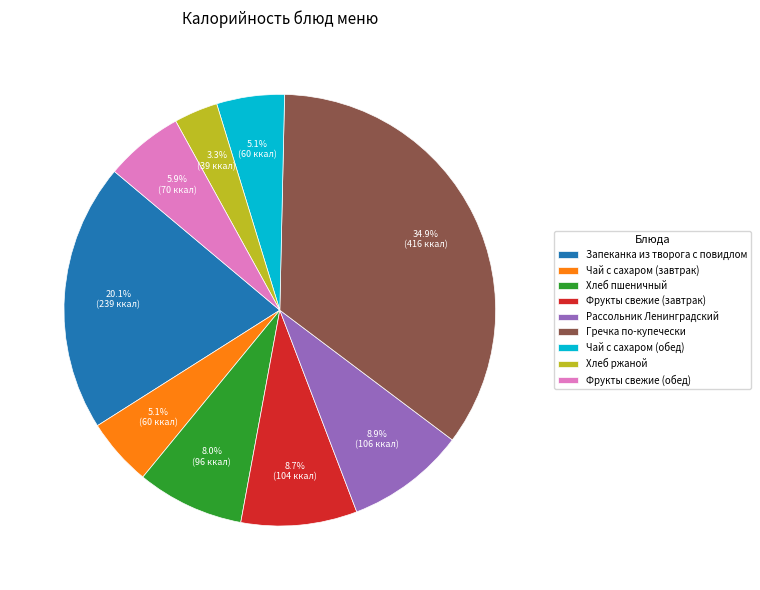

Does any single category account for the majority?

No